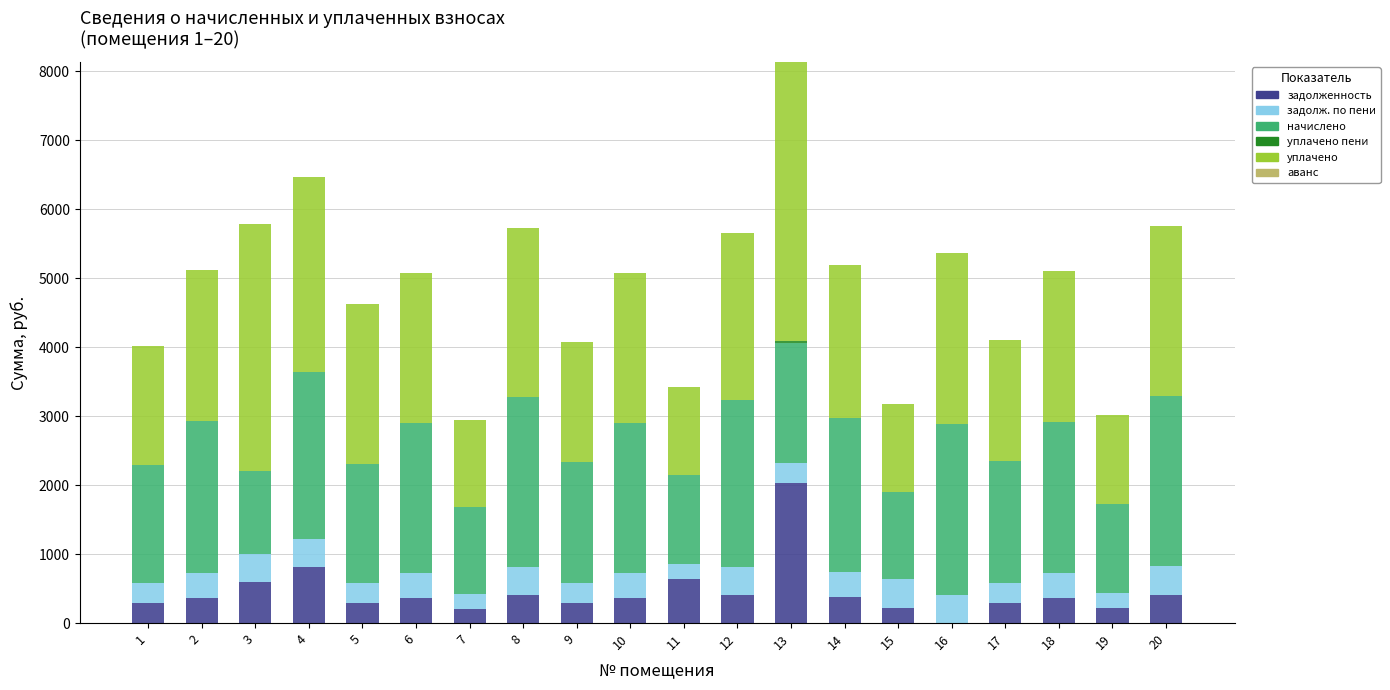

What is the total value across all series at 6?

5071.5